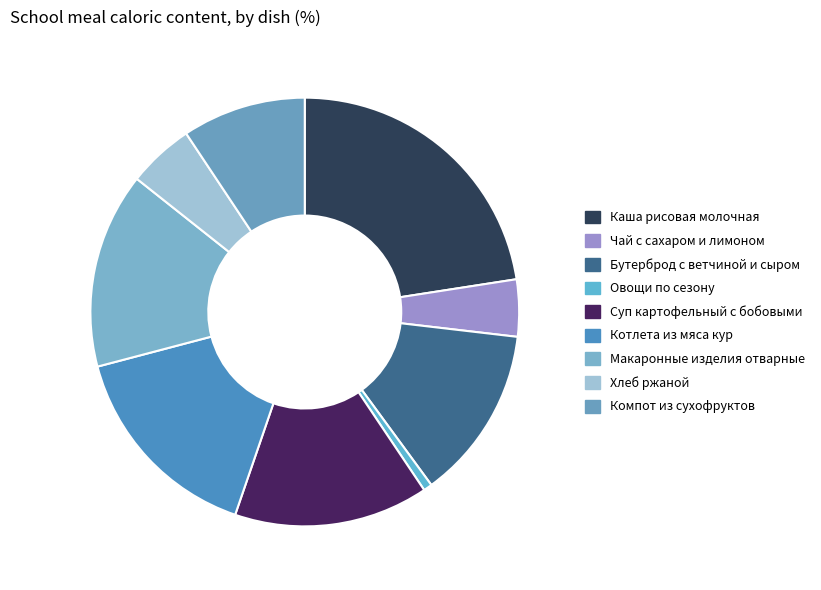

Which slice is the smallest?

Овощи по сезону